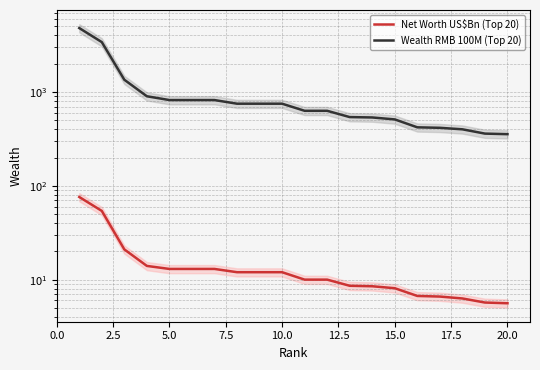

Which series has the widest spread of values?

Wealth RMB 100M (Top 20)